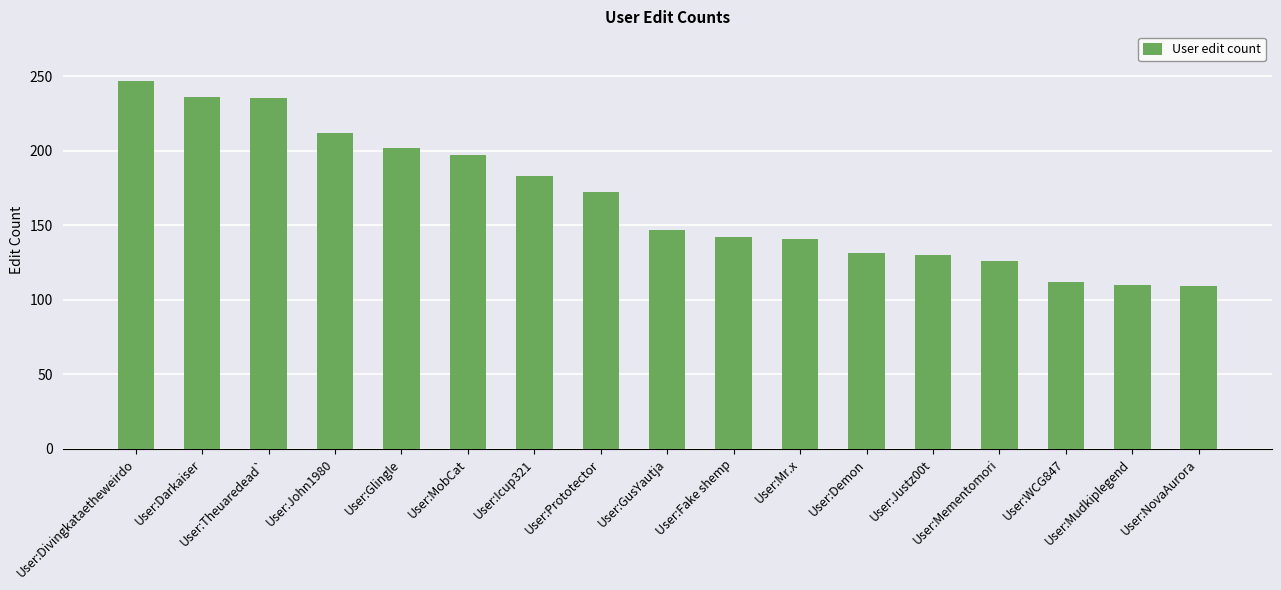

What is the difference between the values at User:MobCat and User:Mr.x?

56